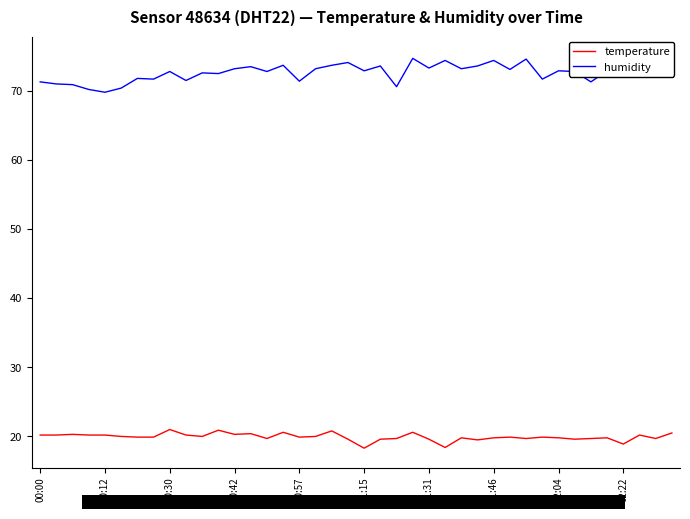

True or false: temperature and humidity intersect in this chart.

False